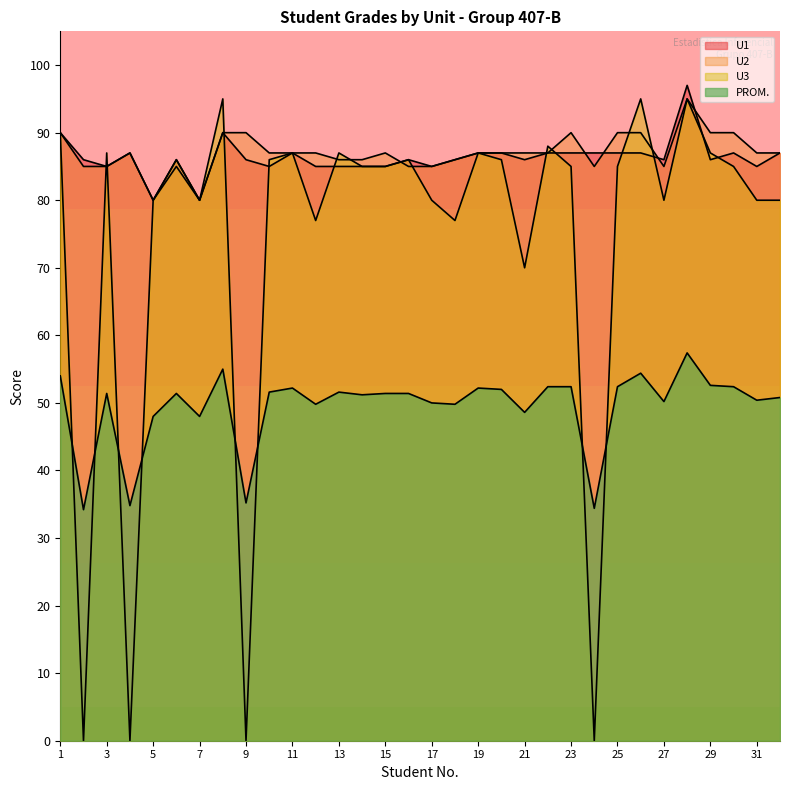

How many times do U1 and U3 cross each other?

11